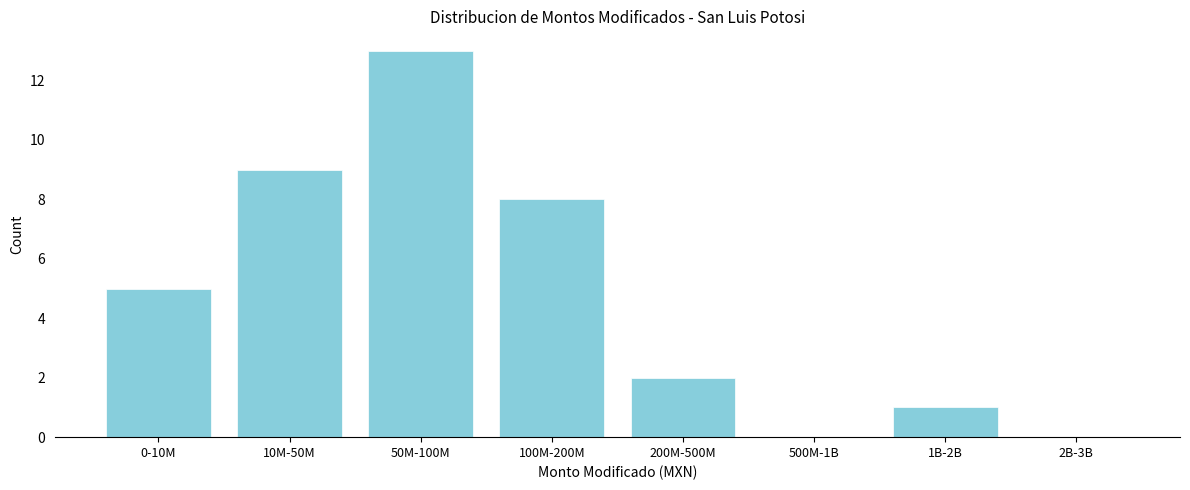

Reading left to right, transcribe all the data shown in this chart.

0-10M=5	10M-50M=9	50M-100M=13	100M-200M=8	200M-500M=2	500M-1B=0	1B-2B=1	2B-3B=0